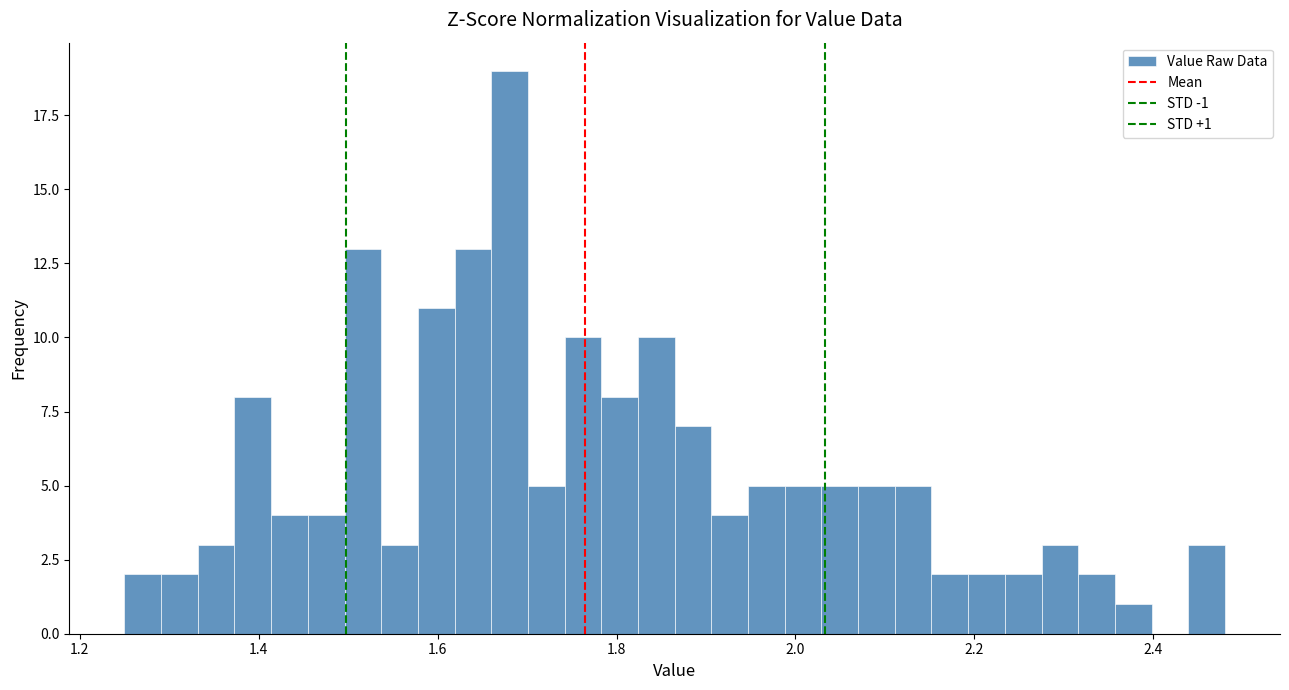

Around what value on the x-axis is the tallest bar? Give the approximate position of its centre, as read against the axis.

1.68